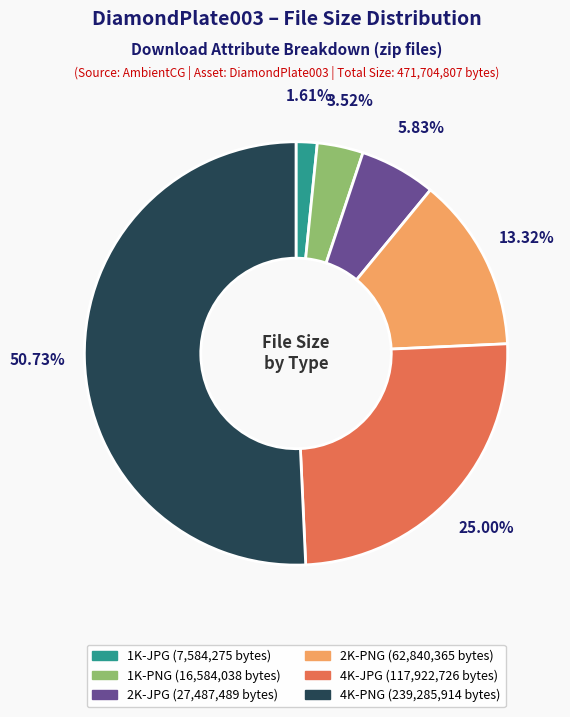

How many segments does this pie chart have?

6